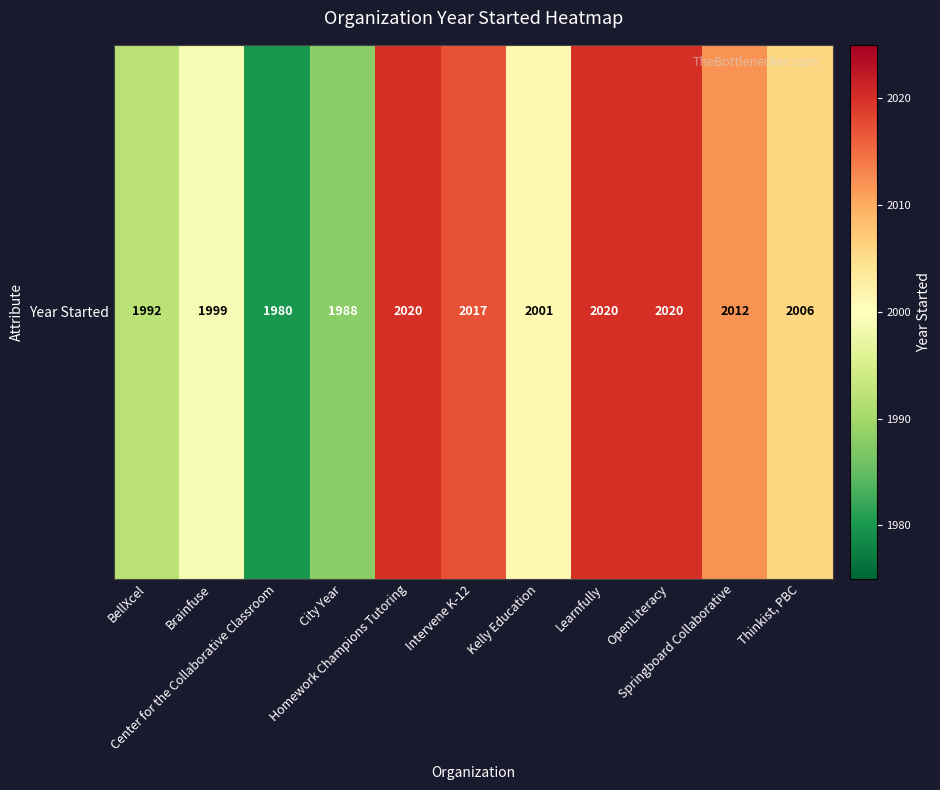

True or false: the data shows 2001 at Kelly Education.

True